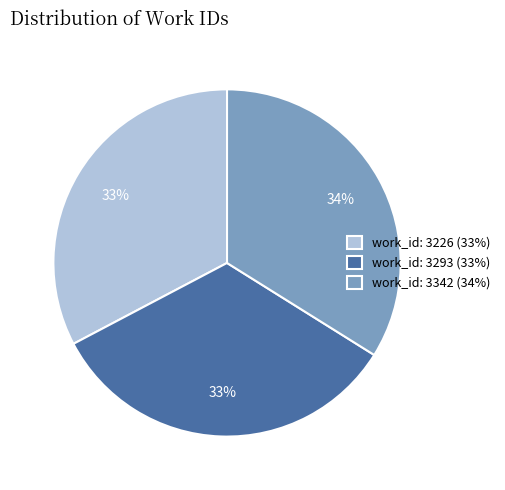

What is the ratio of the value at work_id: 3293 (33%) to the value at work_id: 3226 (33%)?

1.0